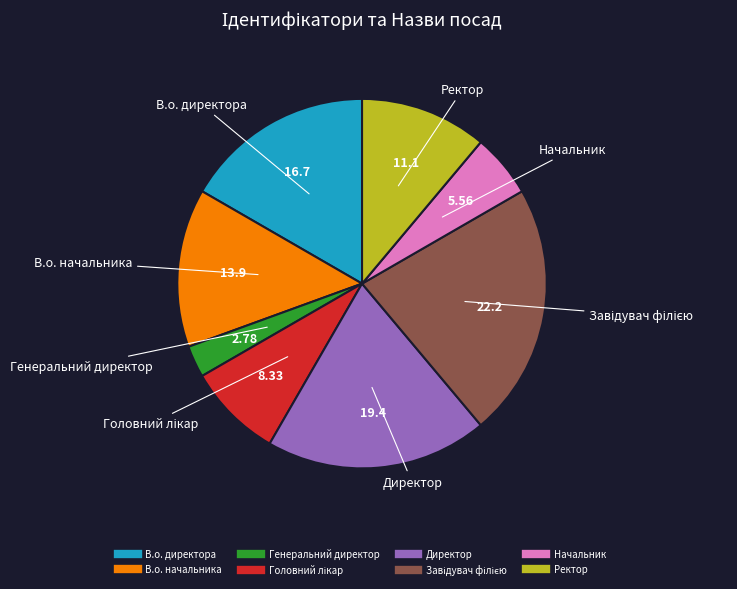

Approximately how many times larger is the value at В.о. начальника compared to В.о. директора?

0.8